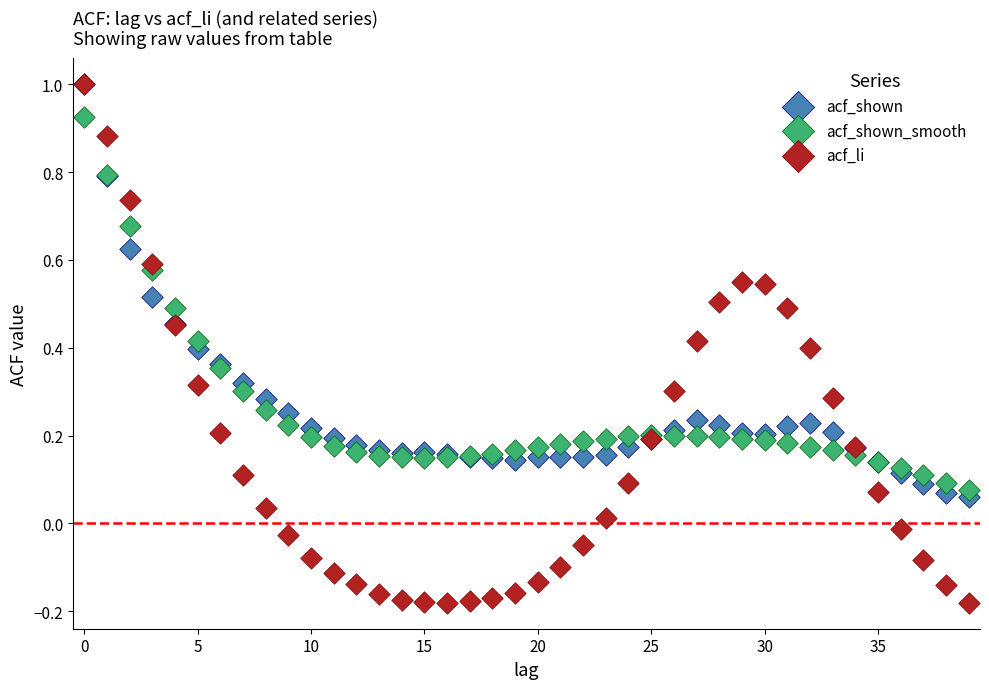

What are all the series names shown in the legend?

acf_shown, acf_shown_smooth, acf_li